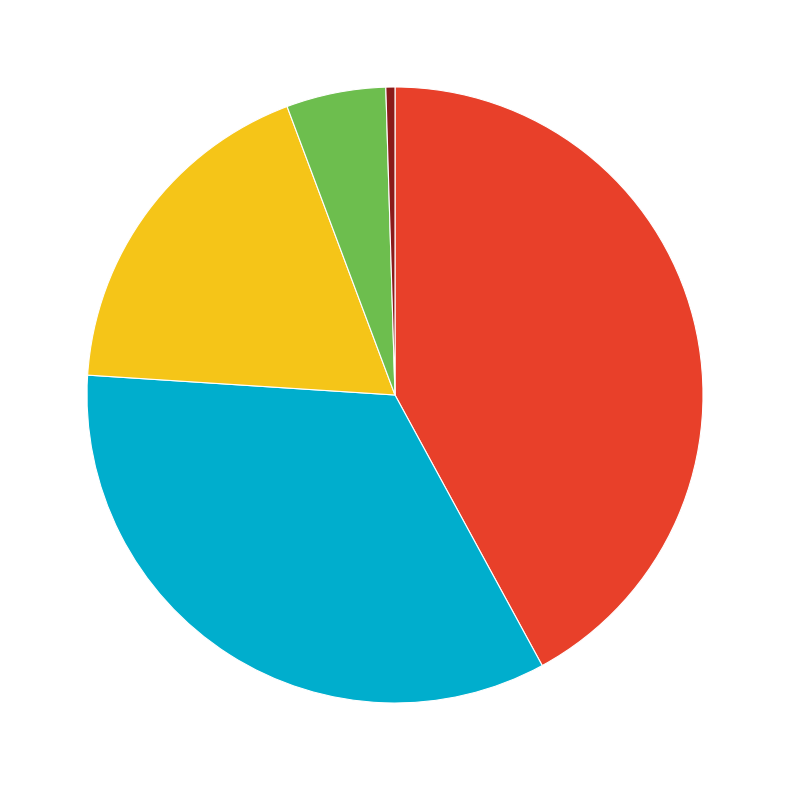

Is there any slice that represents more than half of the pie?

No